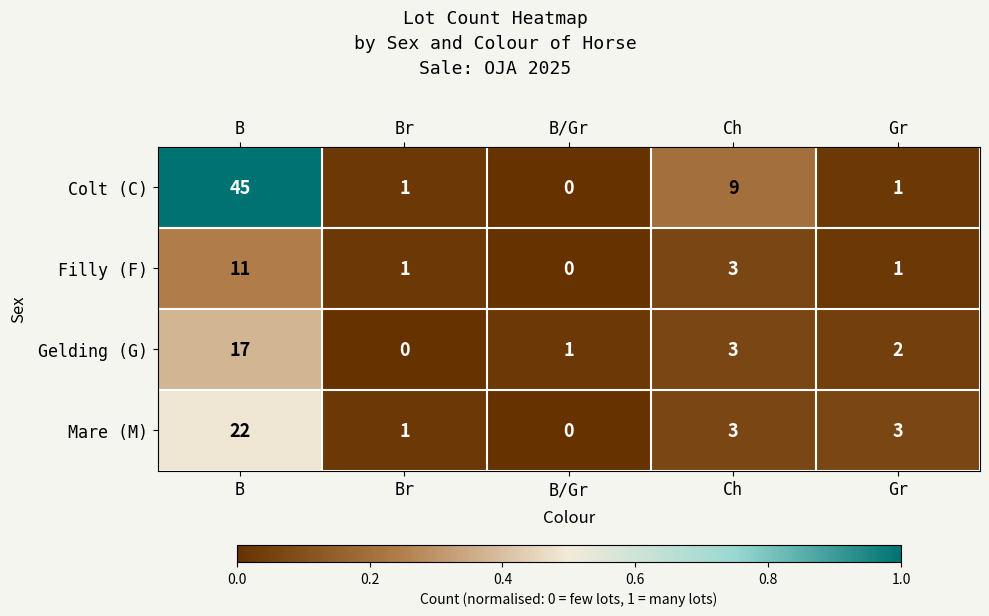

At which category is the sum across all series the highest?

B